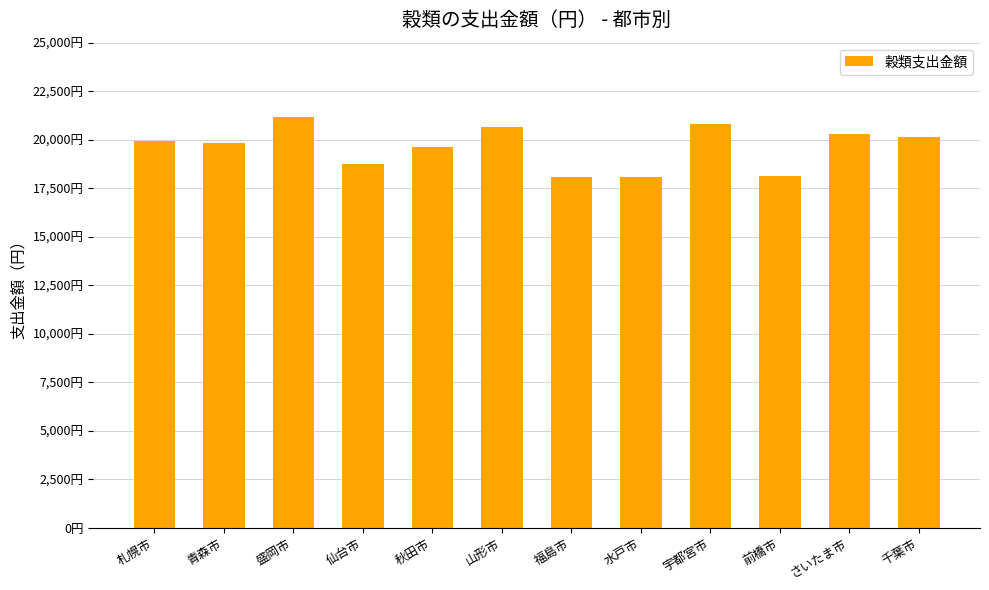

List the labels in order of value, smallest first.

福島市, 水戸市, 前橋市, 仙台市, 秋田市, 青森市, 札幌市, 千葉市, さいたま市, 山形市, 宇都宮市, 盛岡市